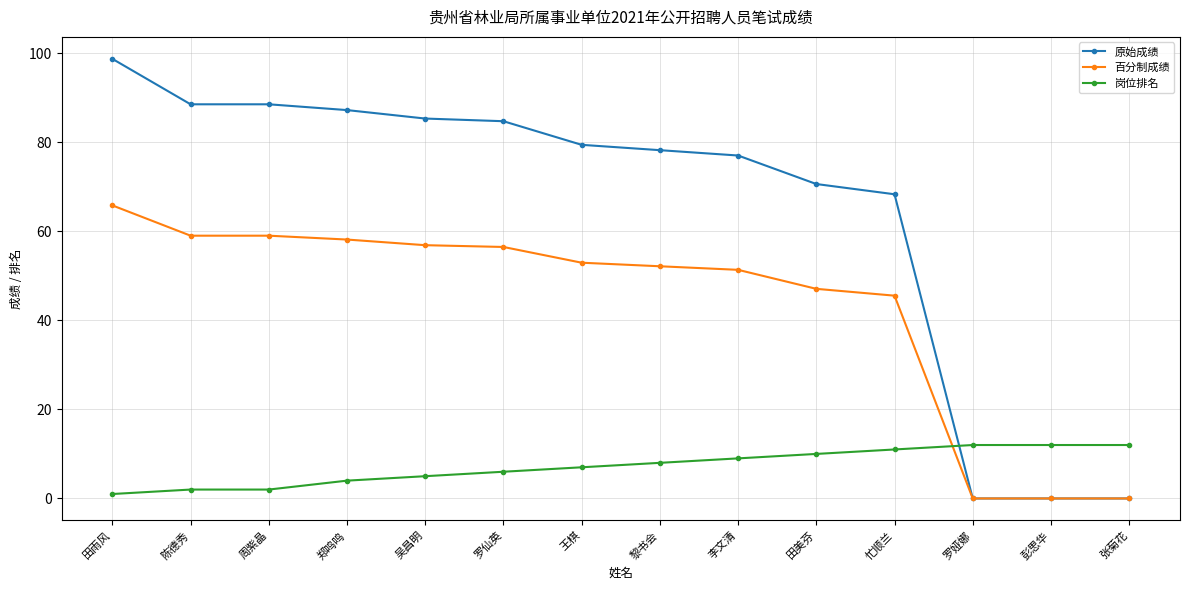

What is the label of the 1st point from the right?

张菊花